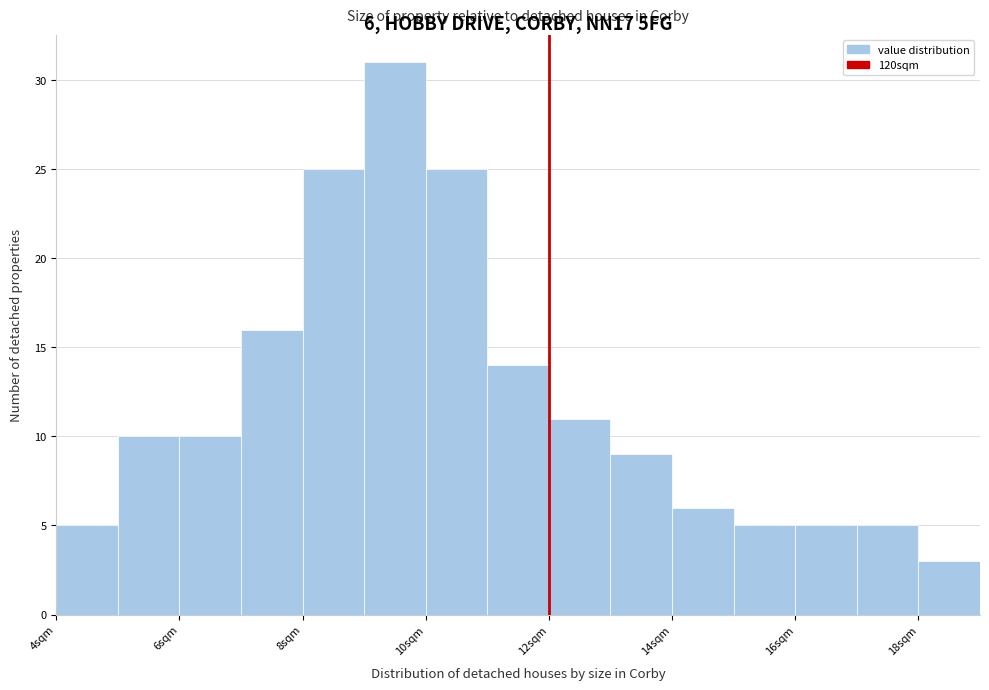

Which range on the x-axis has the tallest bar?

9 to 10